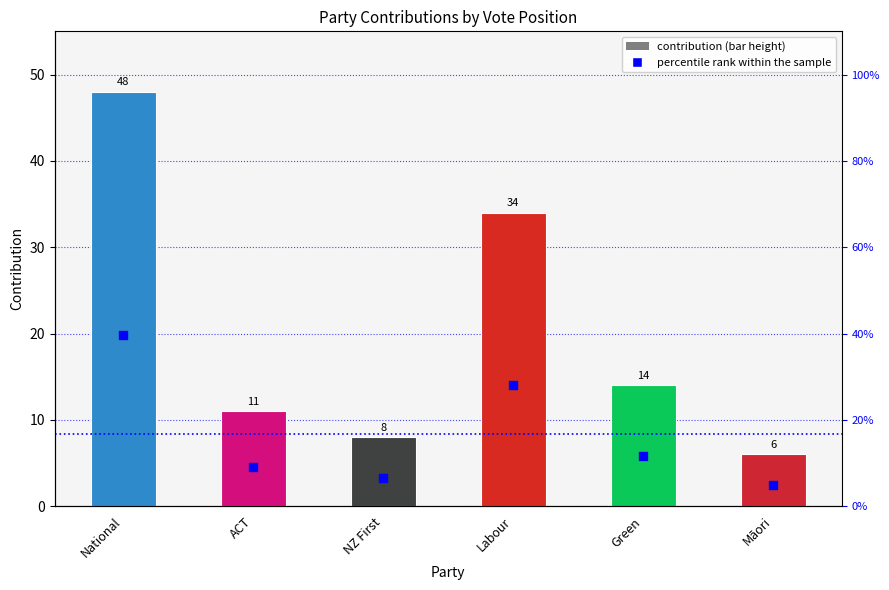

Which series has the widest spread of Y values?

contribution